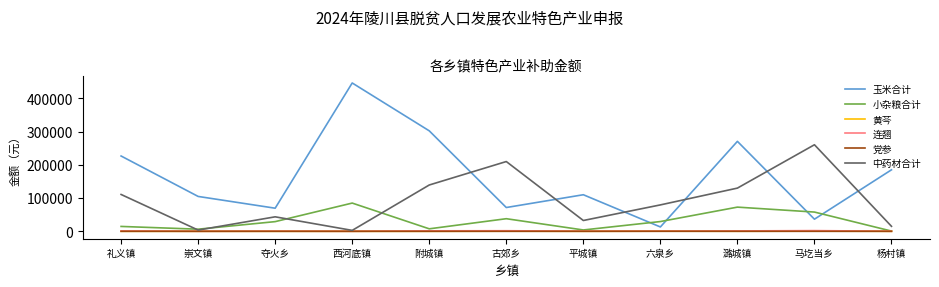

The value of 党参 at 夺火乡 is 4.0. True or false?

True